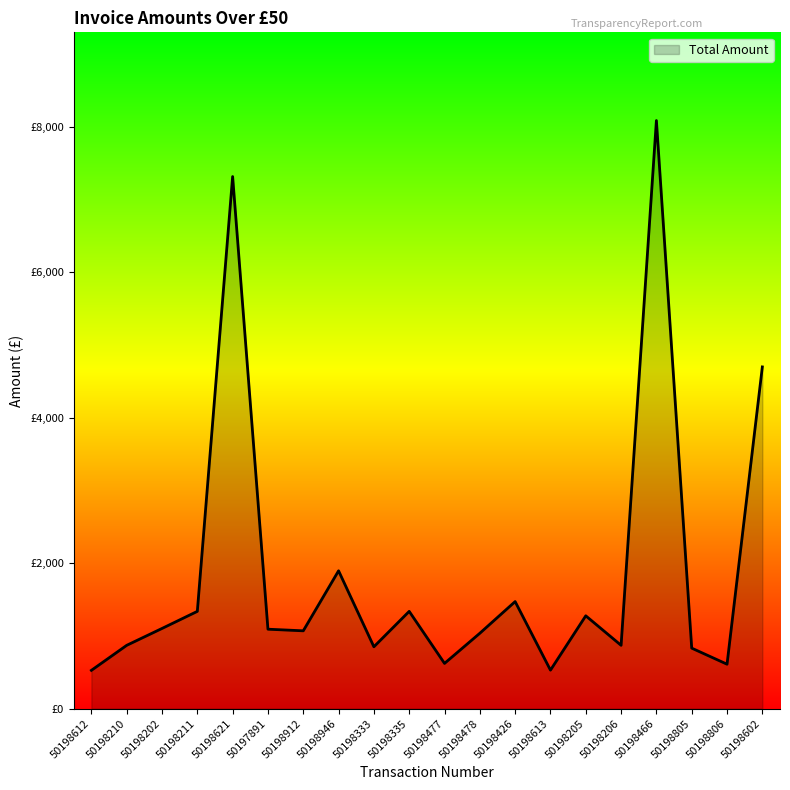

Does the chart display data point markers on the line(s)?

No